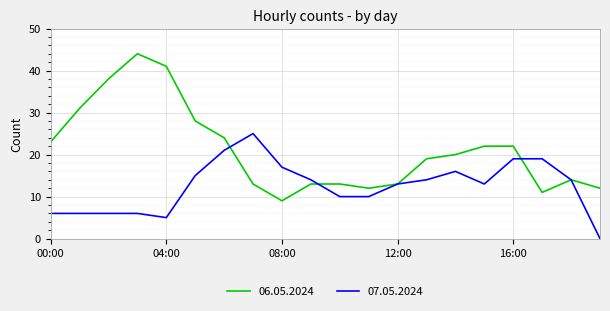

List the series in order of their peak value, highest first.

06.05.2024, 07.05.2024